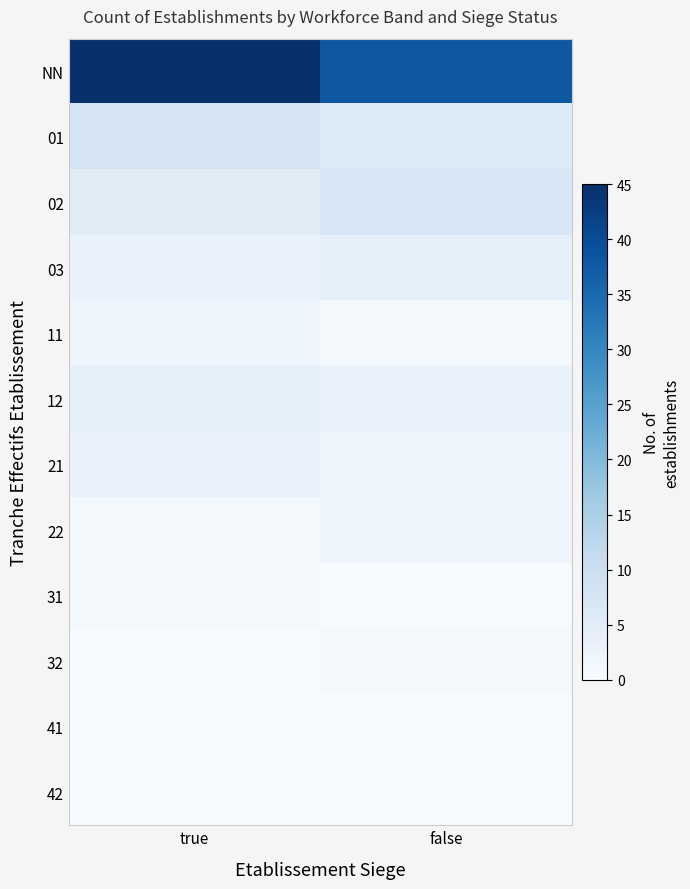

List the series in order of their peak value, lowest first.

41, 42, 31, 32, 11, 22, 21, 03, 12, 02, 01, NN